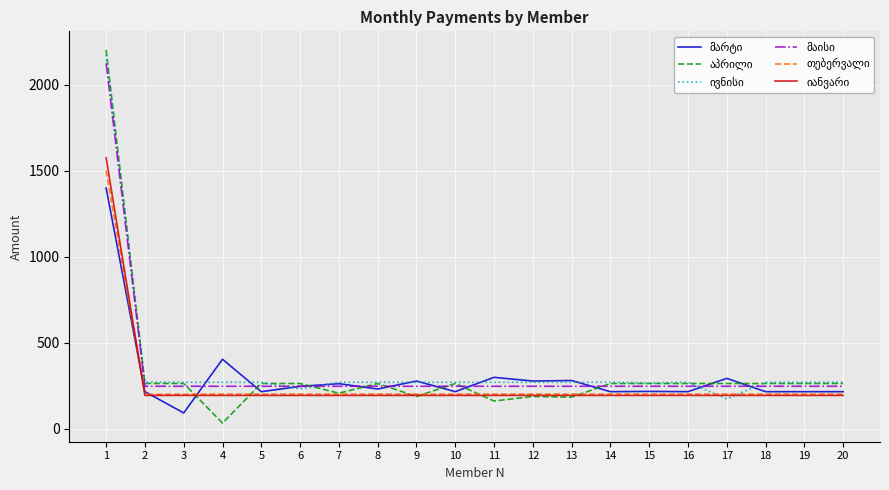

Which label corresponds to the largest value in the chart?

1